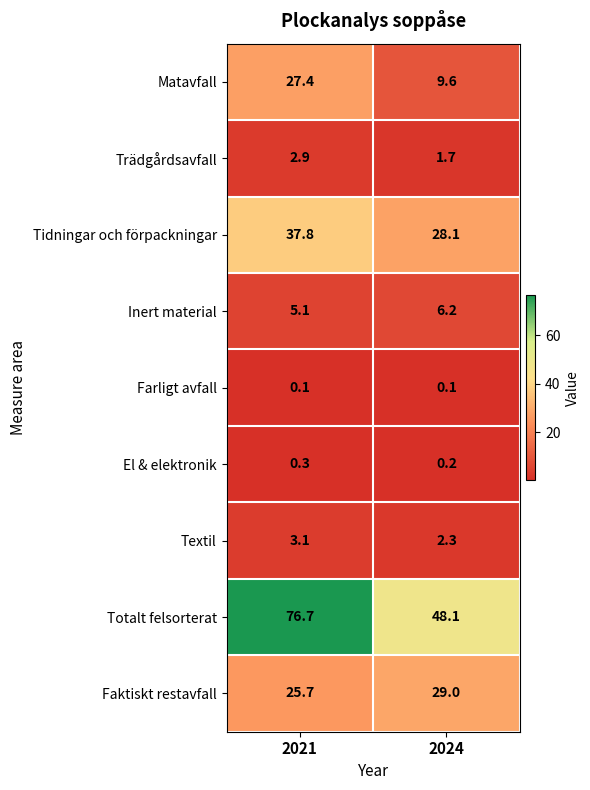

What is the greatest value displayed?

76.7